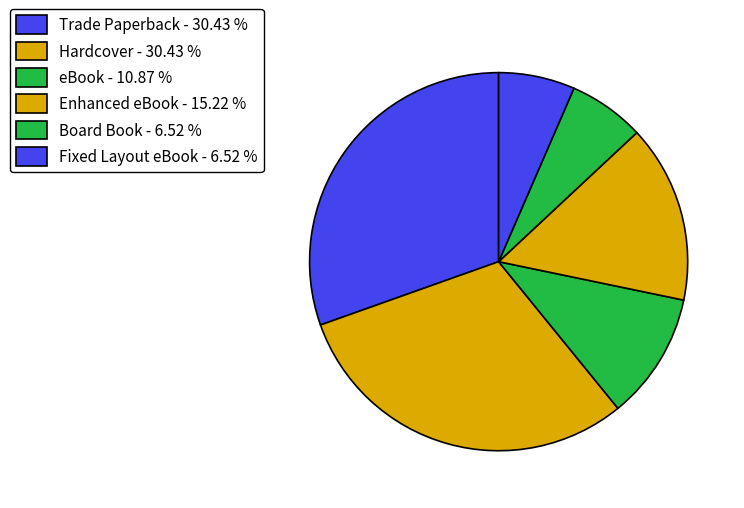

The Fixed Layout eBook slice represents 19% of the pie. True or false?

False